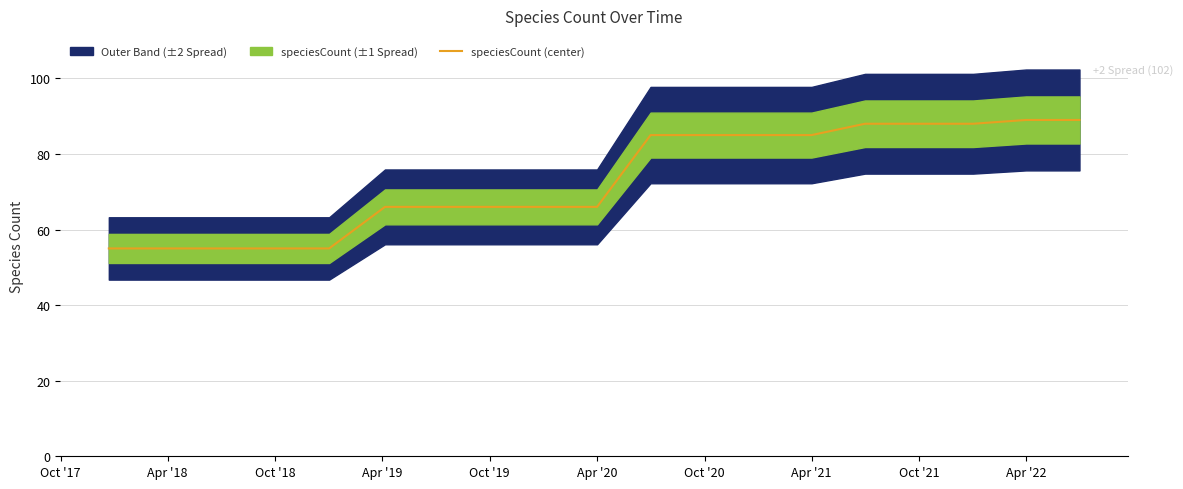

What is the minimum value shown in the chart?

55